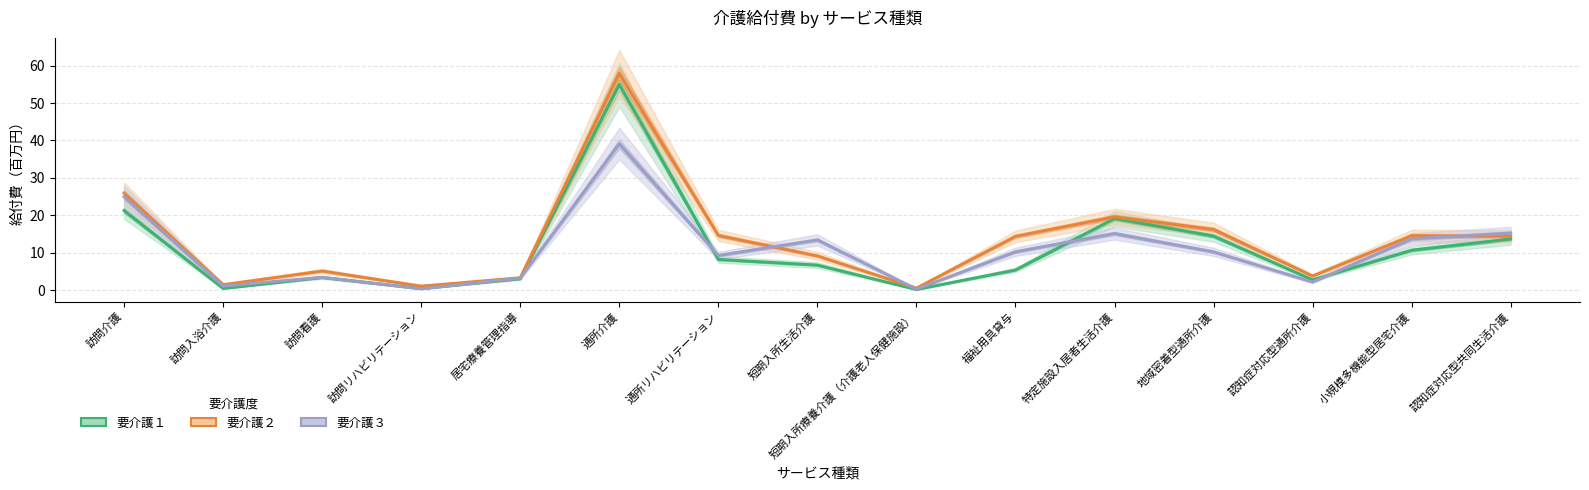

Is it true that 要介護１ equals 12.1 at 特定施設入居者生活介護?

False